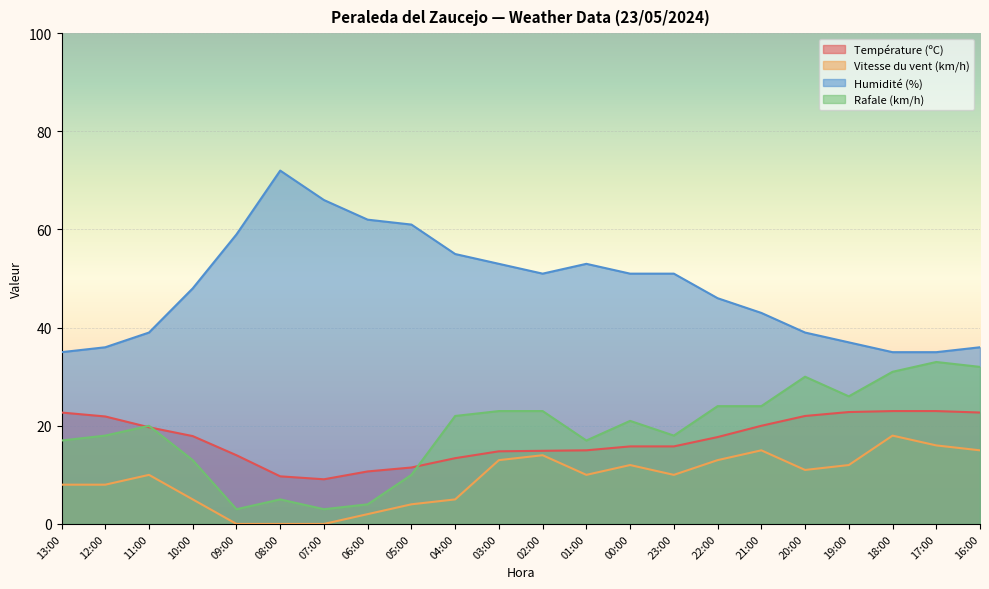

Read the Rafale (km/h) value at 22:00.

24.0